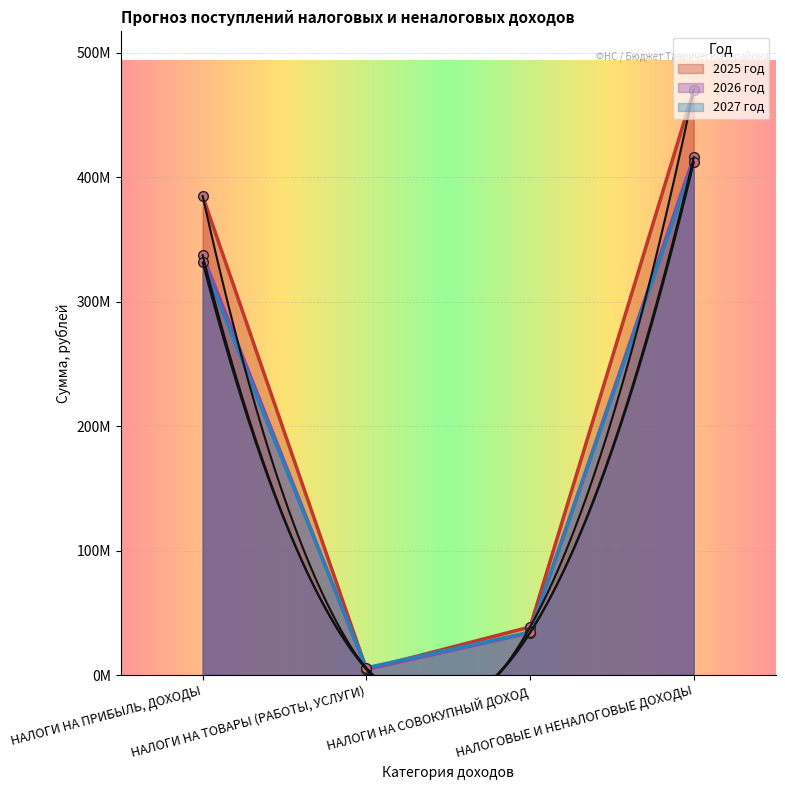

The 2025 год series shows 633208728.9 at НАЛОГОВЫЕ И НЕНАЛОГОВЫЕ ДОХОДЫ. True or false?

False